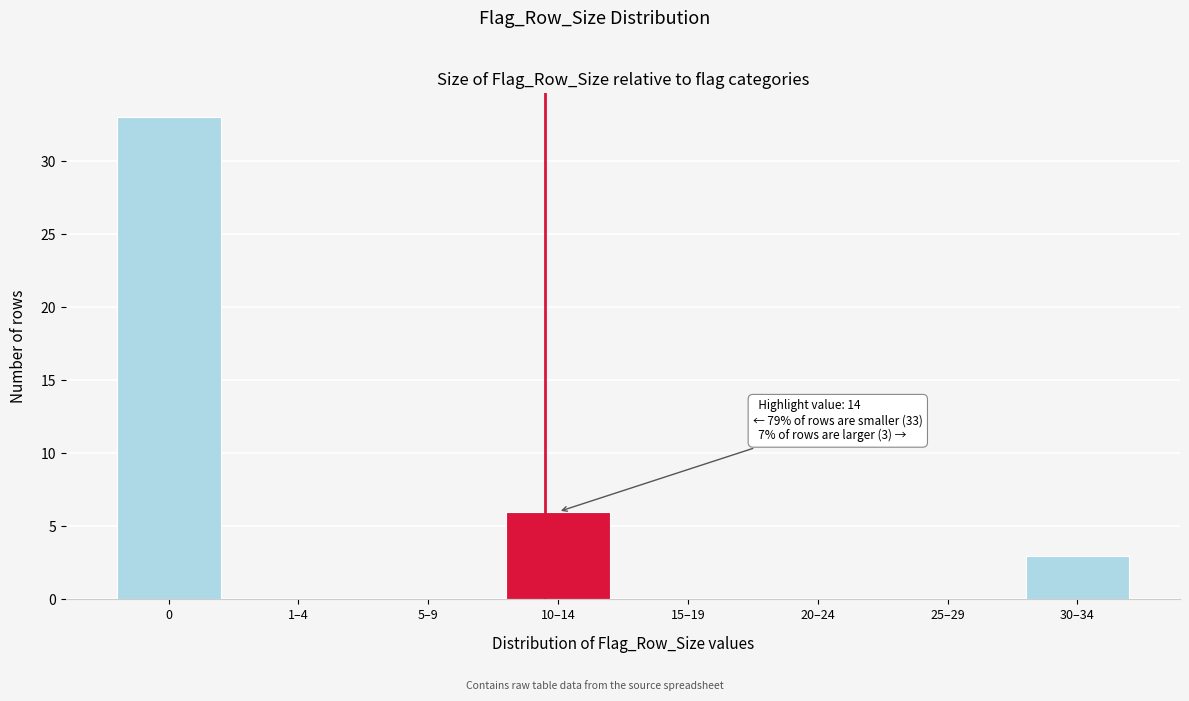

Reading left to right, extract all data points from this chart.

0=33	1–4=0	5–9=0	10–14=6	15–19=0	20–24=0	25–29=0	30–34=3